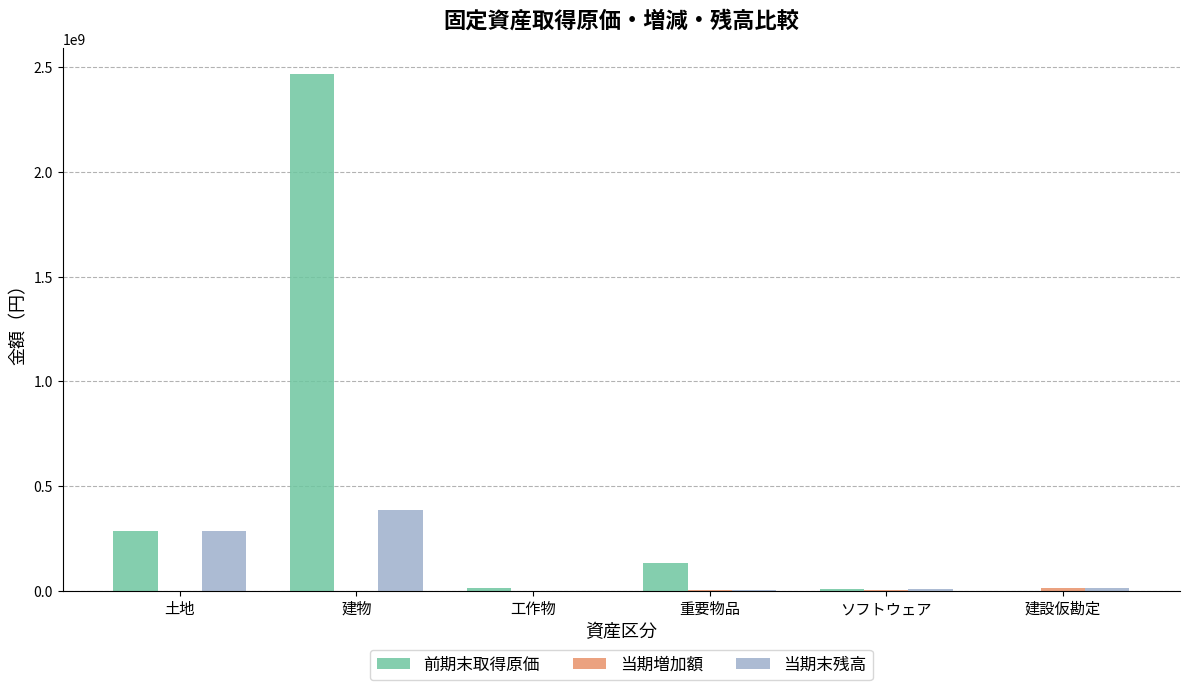

Is the value of 当期末残高 at 建物 greater than the value of 前期末取得原価 at ソフトウェア?

Yes